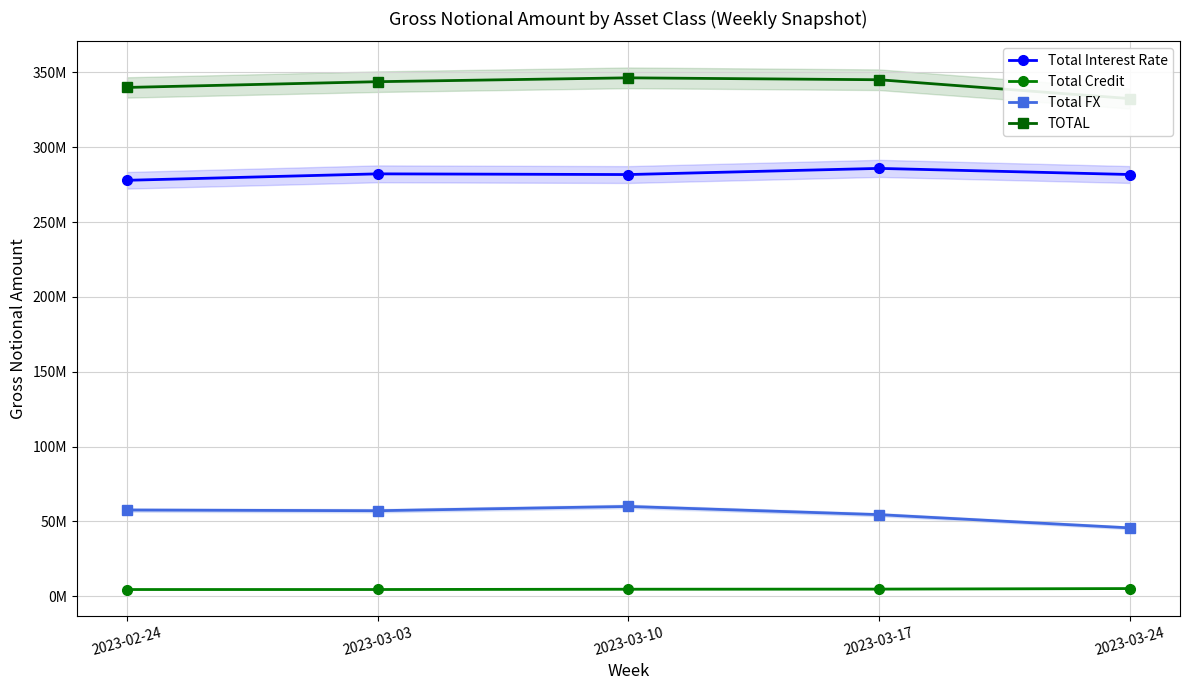

True or false: Total Credit has more than 1 points higher than both neighbors.

False